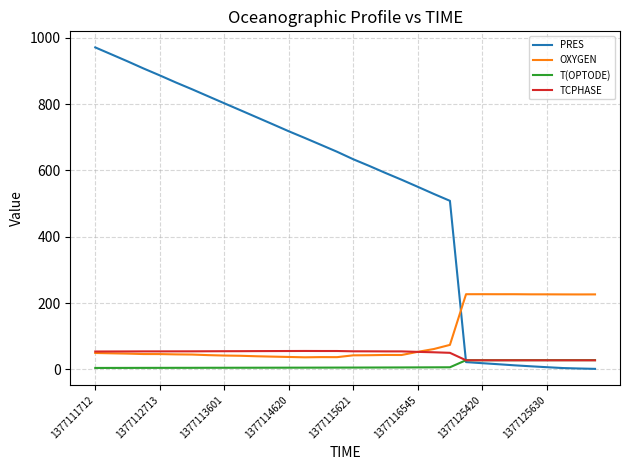

What is the maximum value for TCPHASE?

55.4